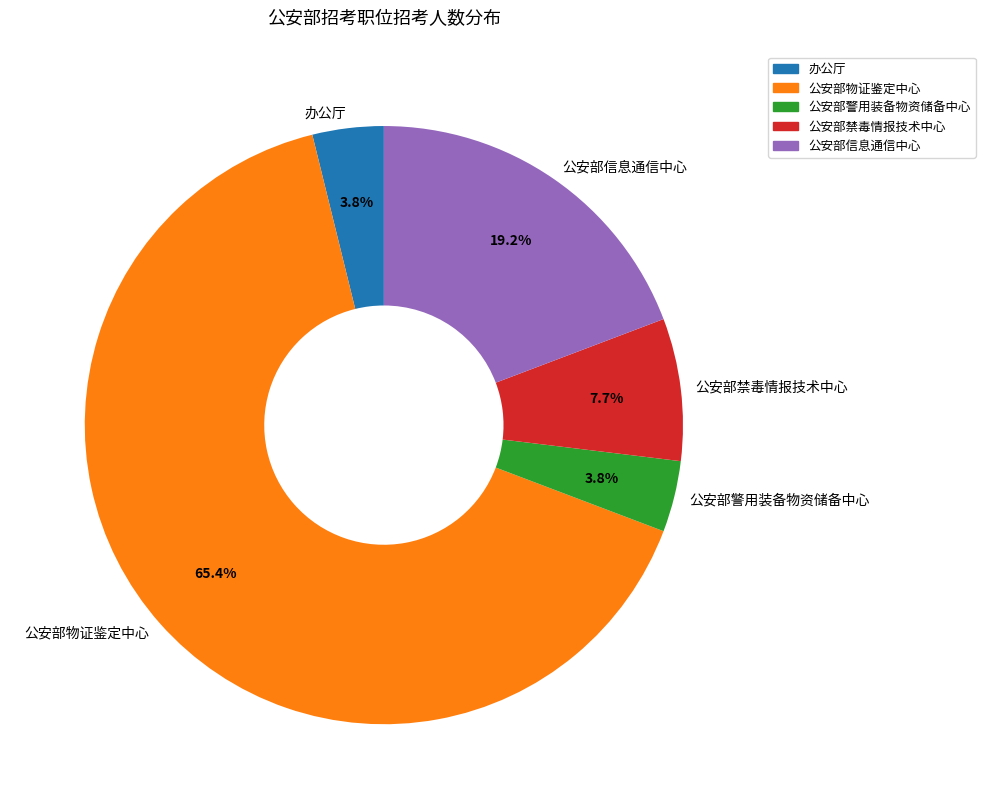

Does any single category account for the majority?

Yes